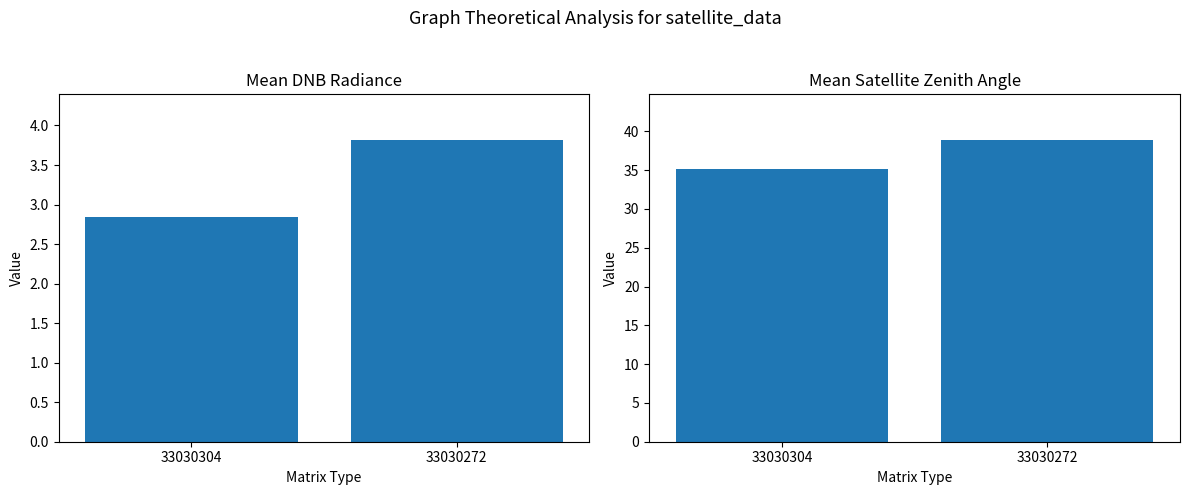

The Mean Satellite Zenith series shows 11.7 at 33030304. True or false?

False